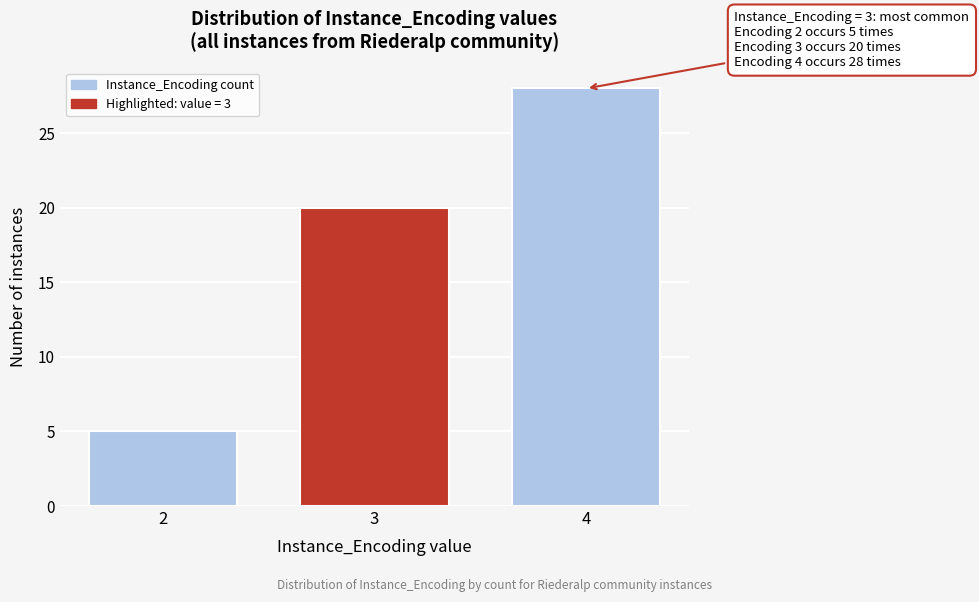

Reading left to right, extract all data points from this chart.

5	20	28